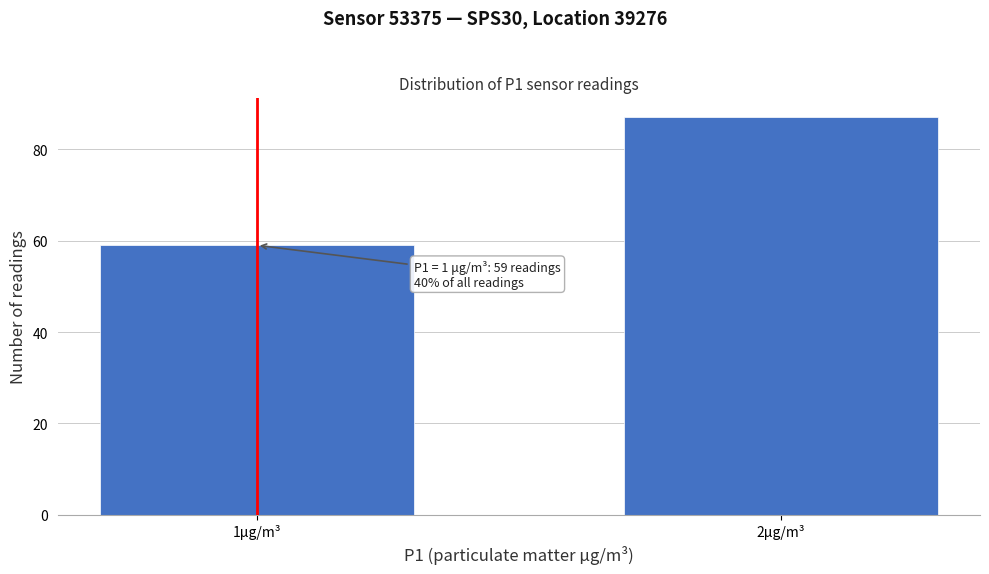

Reading left to right, list all the values displayed in this chart.

1μg/m³=59	2μg/m³=87